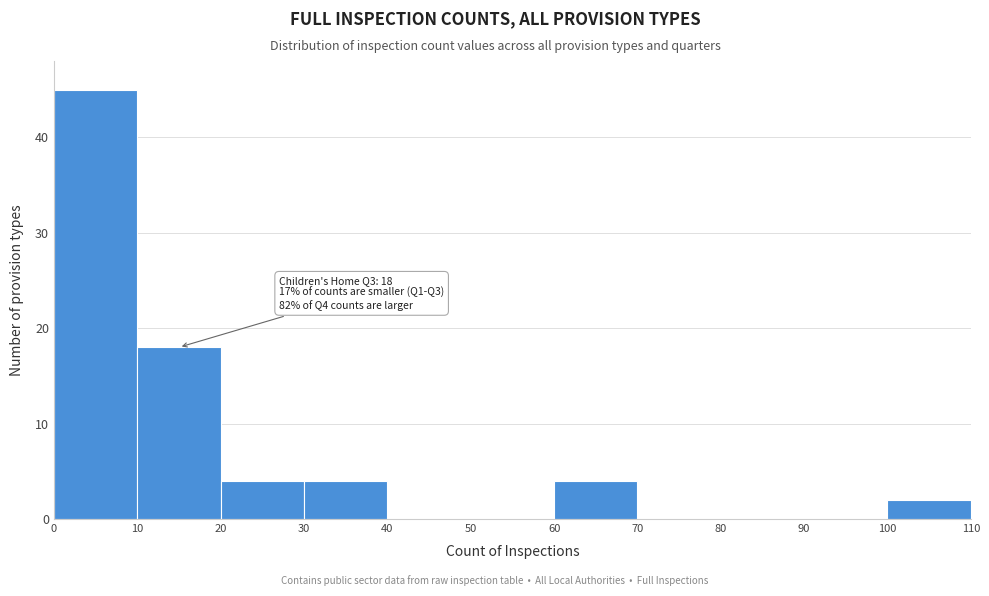

Over which range of the x-axis is the bar tallest?

0 to 10